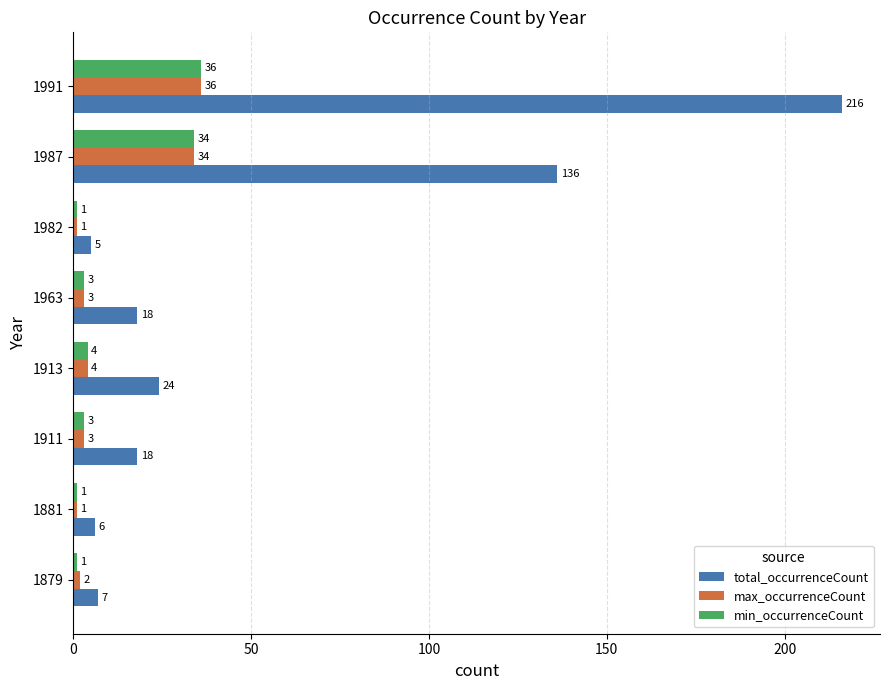

How many data points in total_occurrenceCount are less than 18?

3